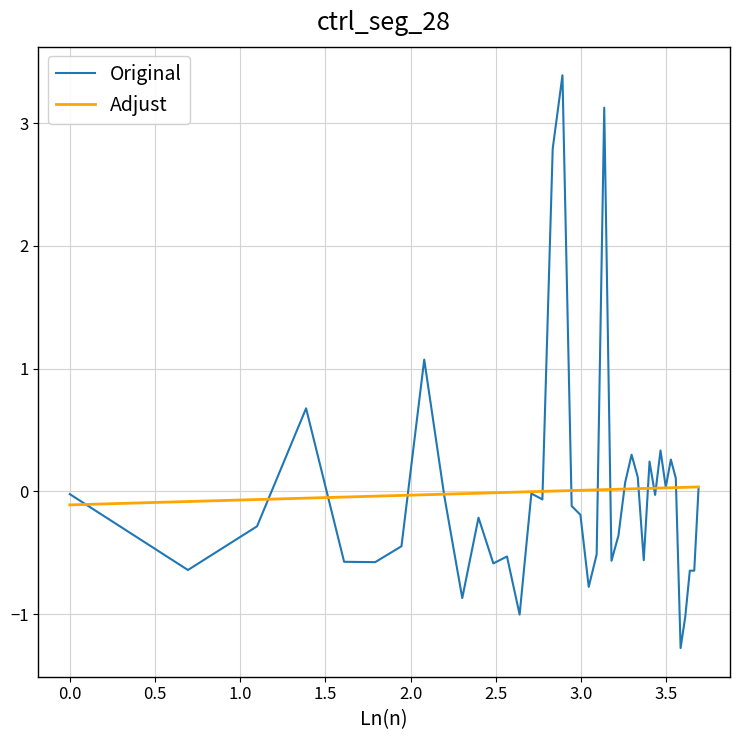

What is the maximum value for Original?

3.4